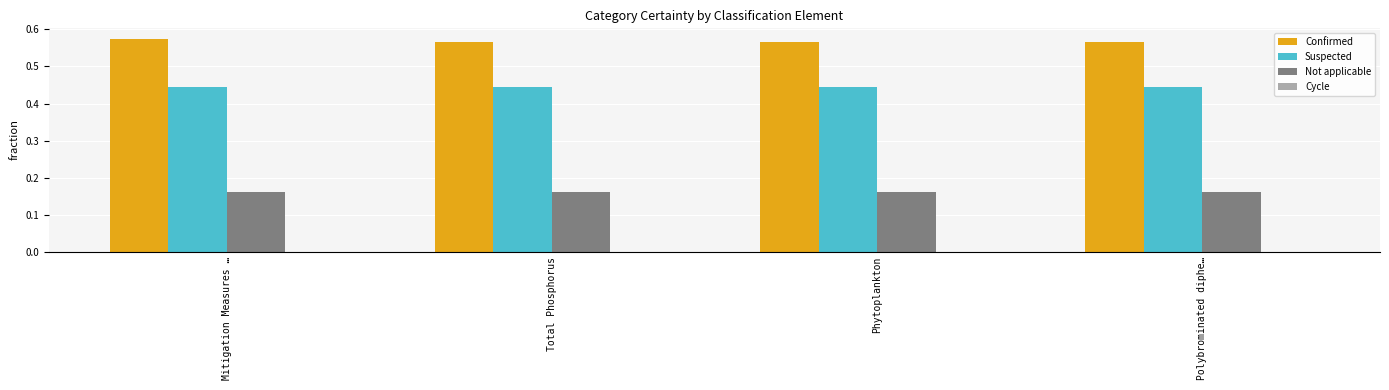

The Confirmed series shows 0.8 at Polybrominated diphe…. True or false?

False